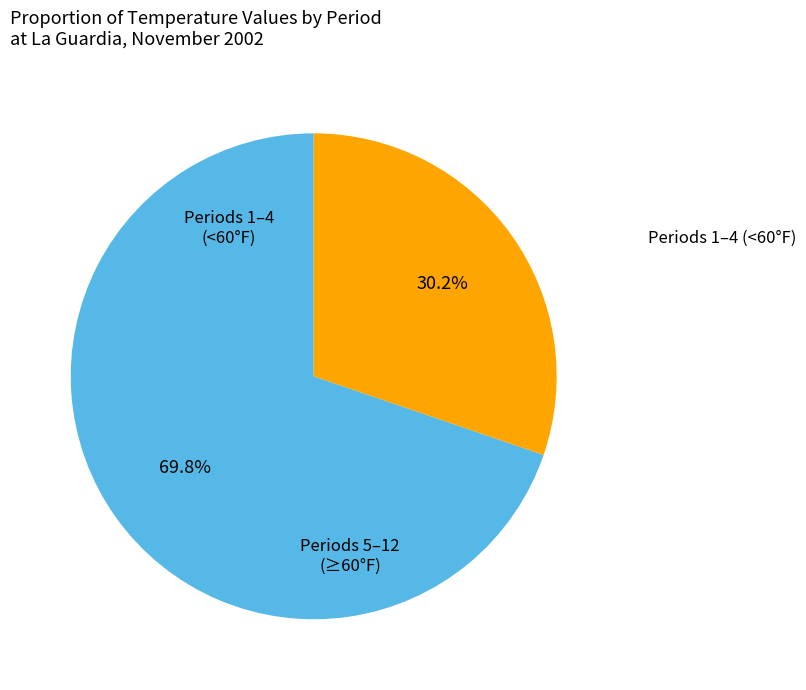

Is there a majority slice in this chart?

Yes